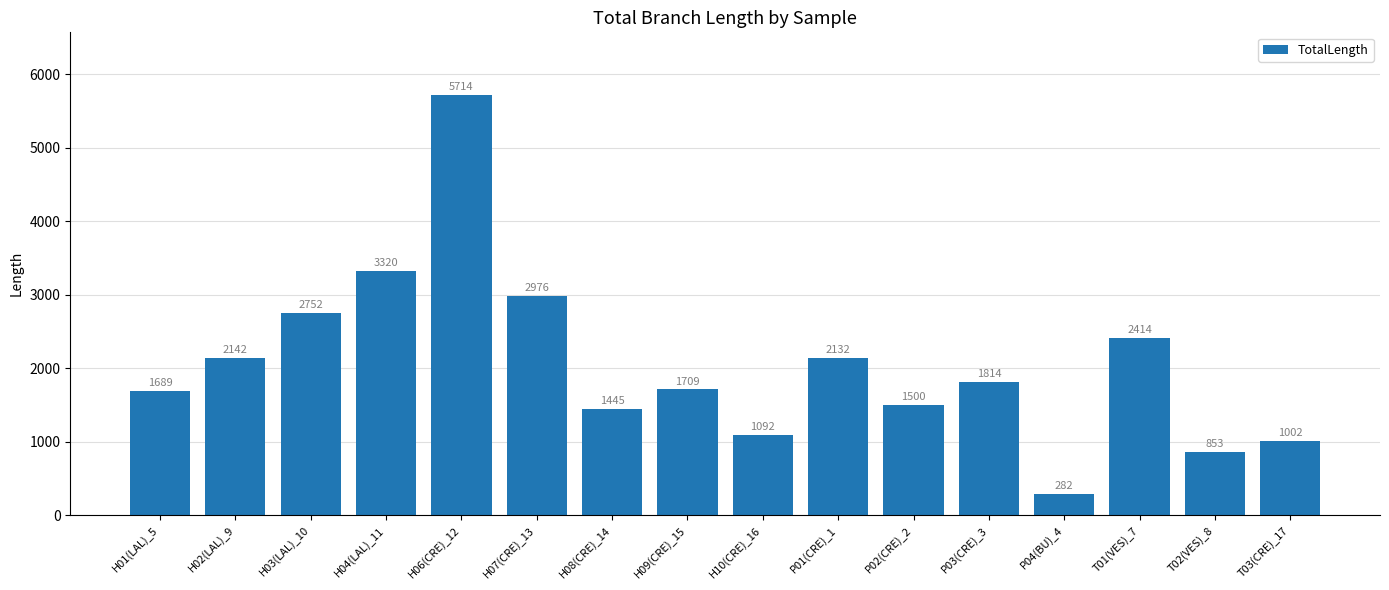

The chart shows a value of 1500.4 at P02(CRE)_2. True or false?

True